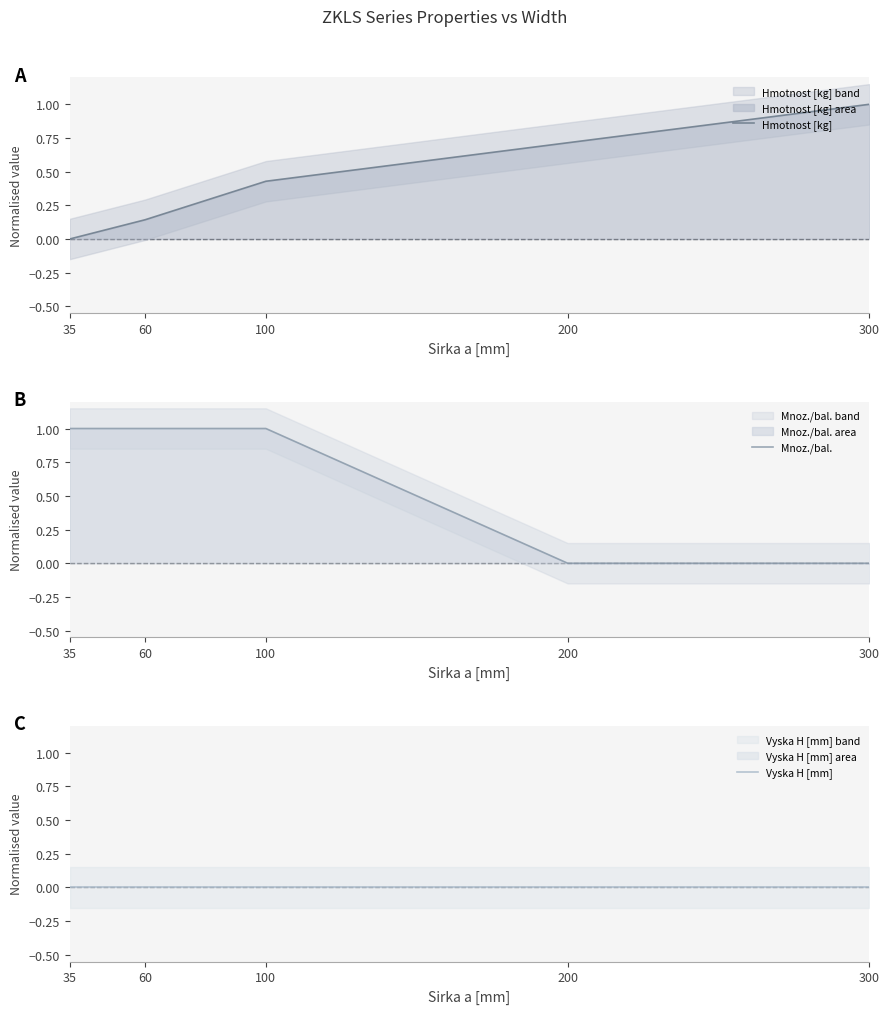

True or false: Hmotnost [kg] has a value of 0.2 at 200.

False